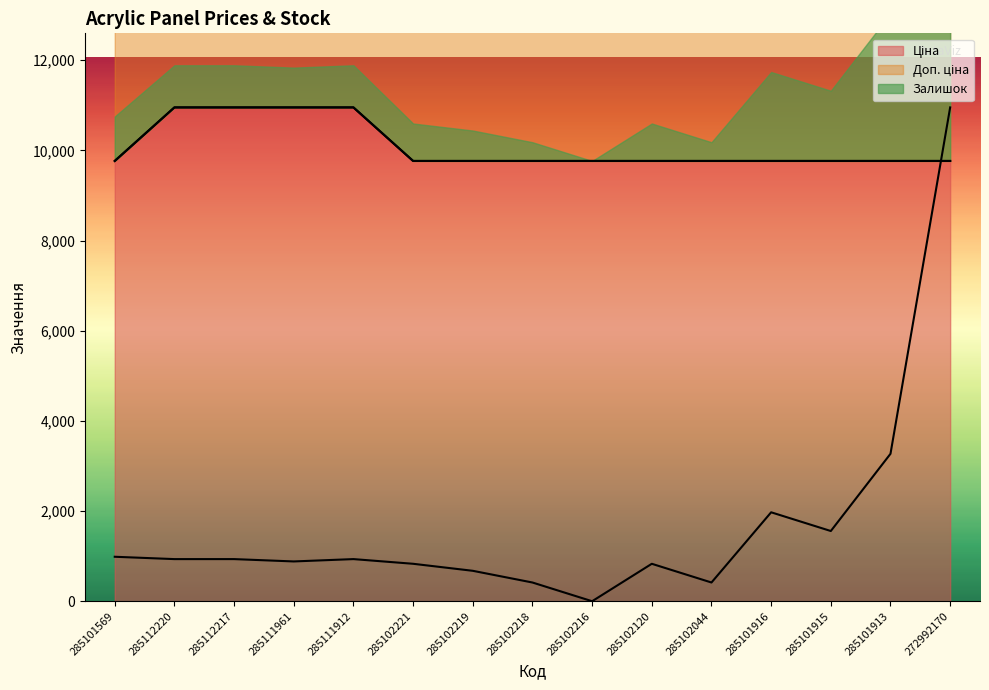

List the series in order of their peak value, lowest first.

Ціна, Доп. ціна, Залишок